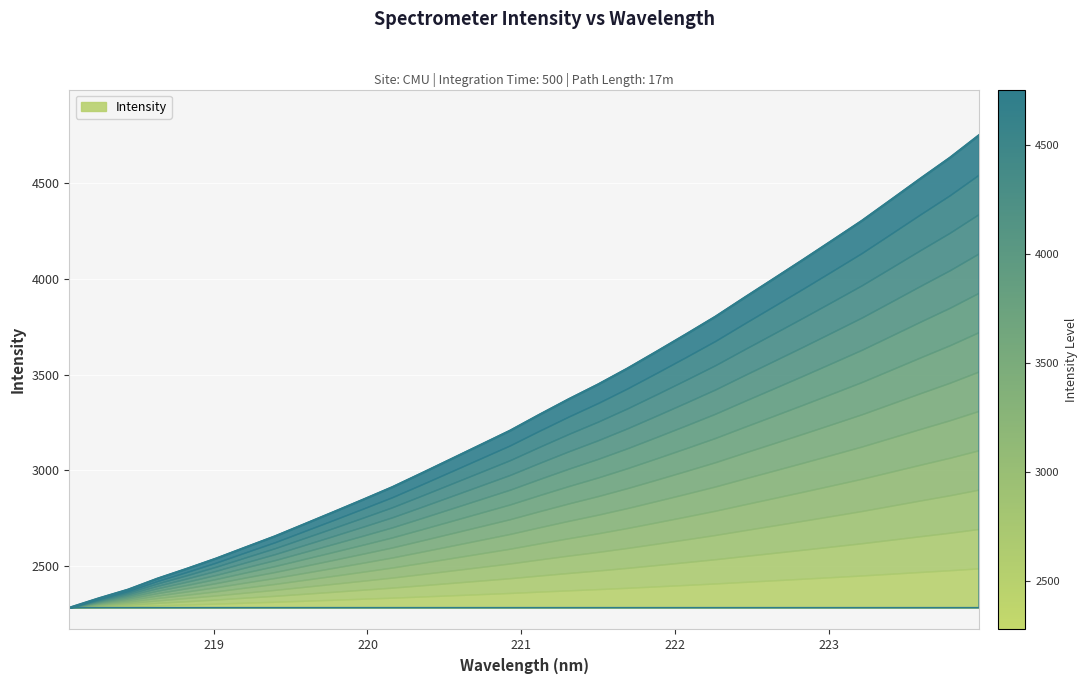

What is the difference between the values at 223.5987 and 218.2508?

2197.9